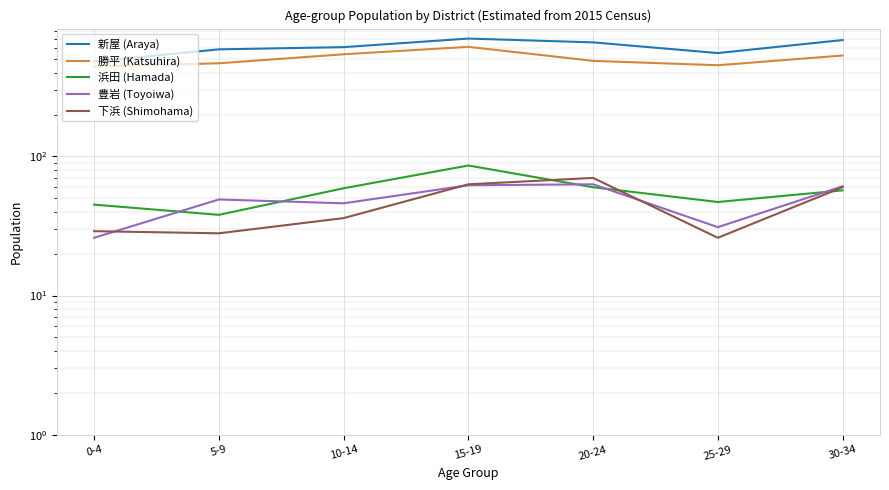

Is this an area chart (filled region under the line)?

No